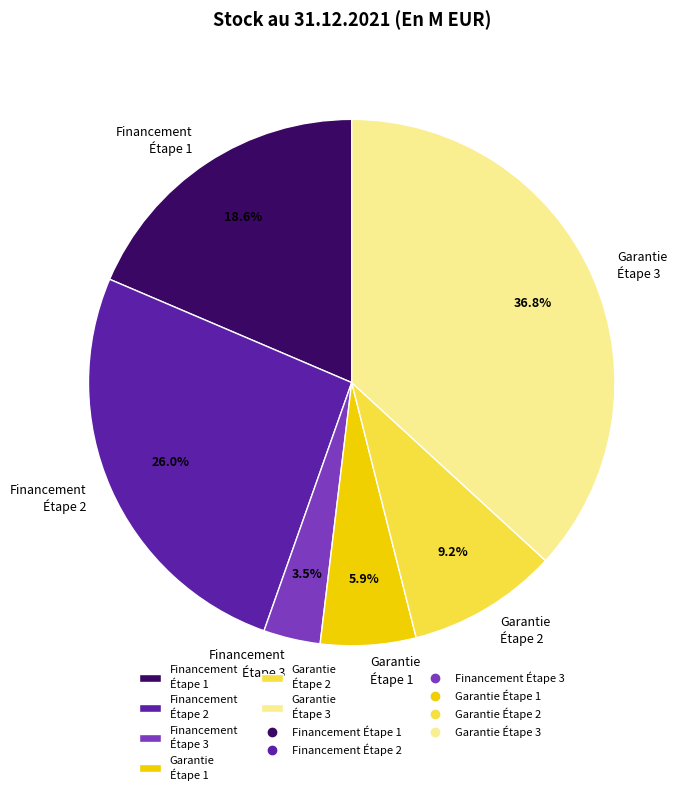

Does Financement Étape 3 account for over 50% of the chart?

No